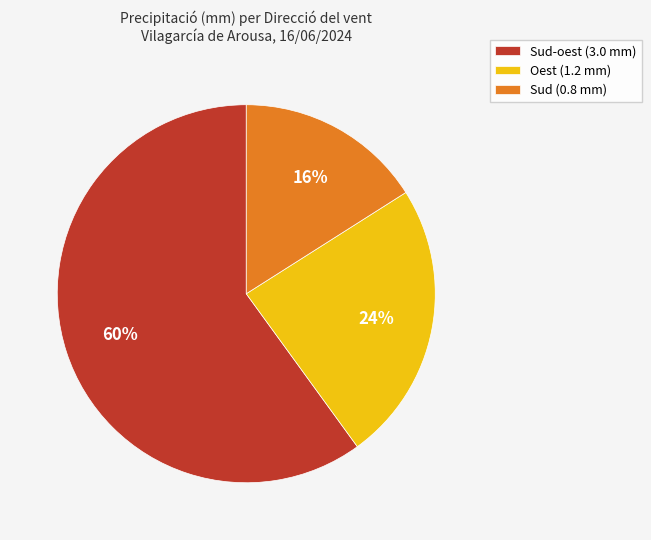

Is it true that Sud (0.8 mm) is 29% of the pie?

False